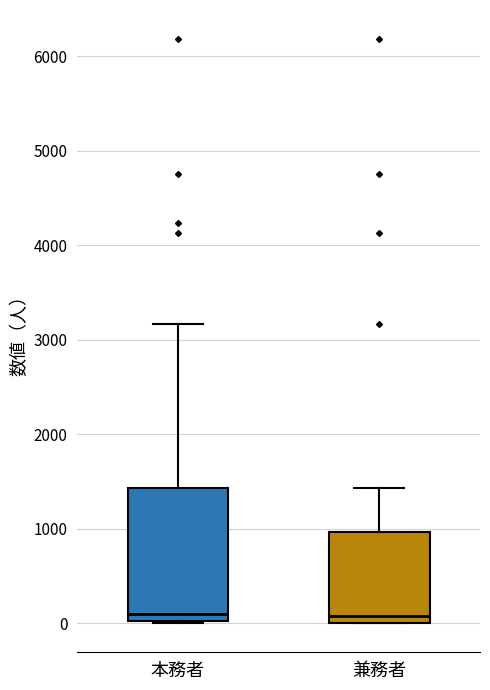

Which box is the tallest, from its lower edge to its upper edge?

本務者